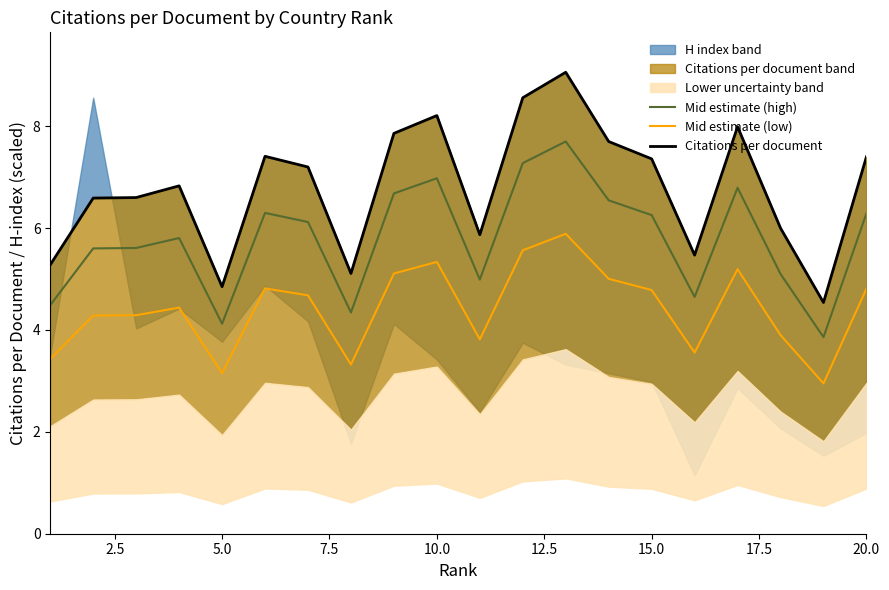

What is the difference between the maximum and minimum values in the Mid estimate (low) series?

2.9